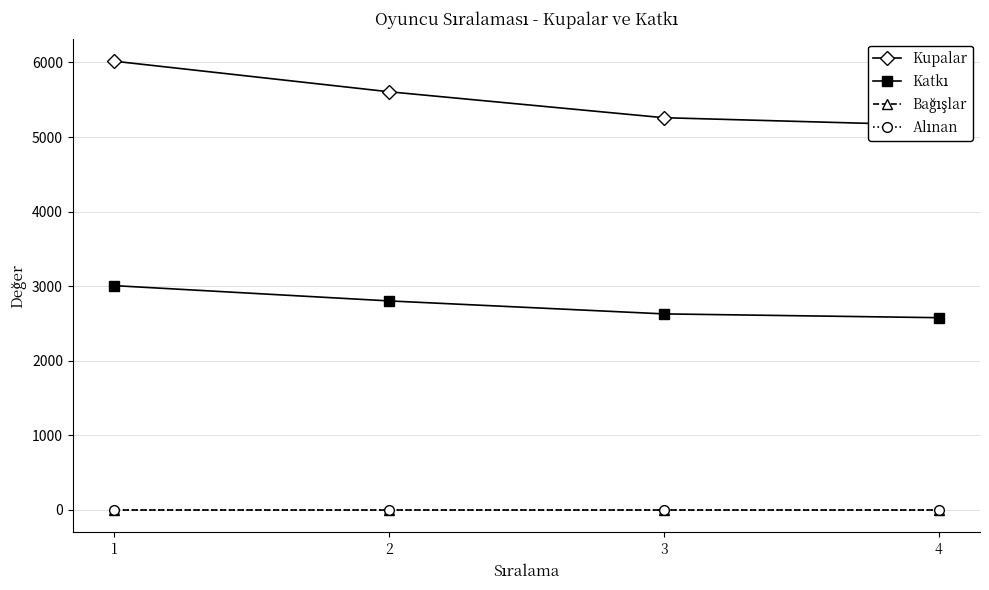

What is the maximum value shown in the chart?

6017